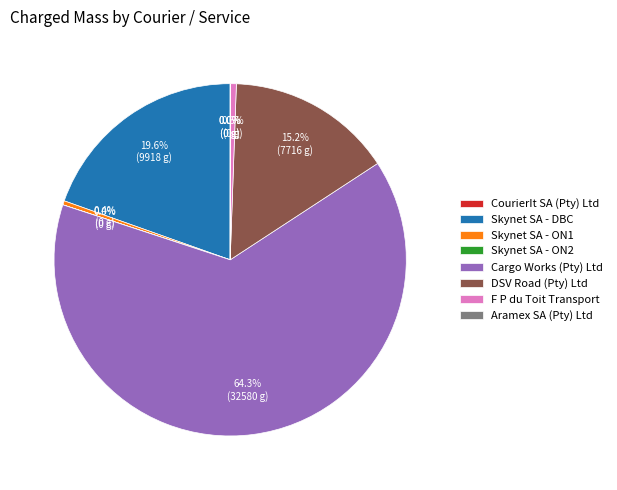

Which slice represents more than half of the pie?

Cargo Works (Pty) Ltd